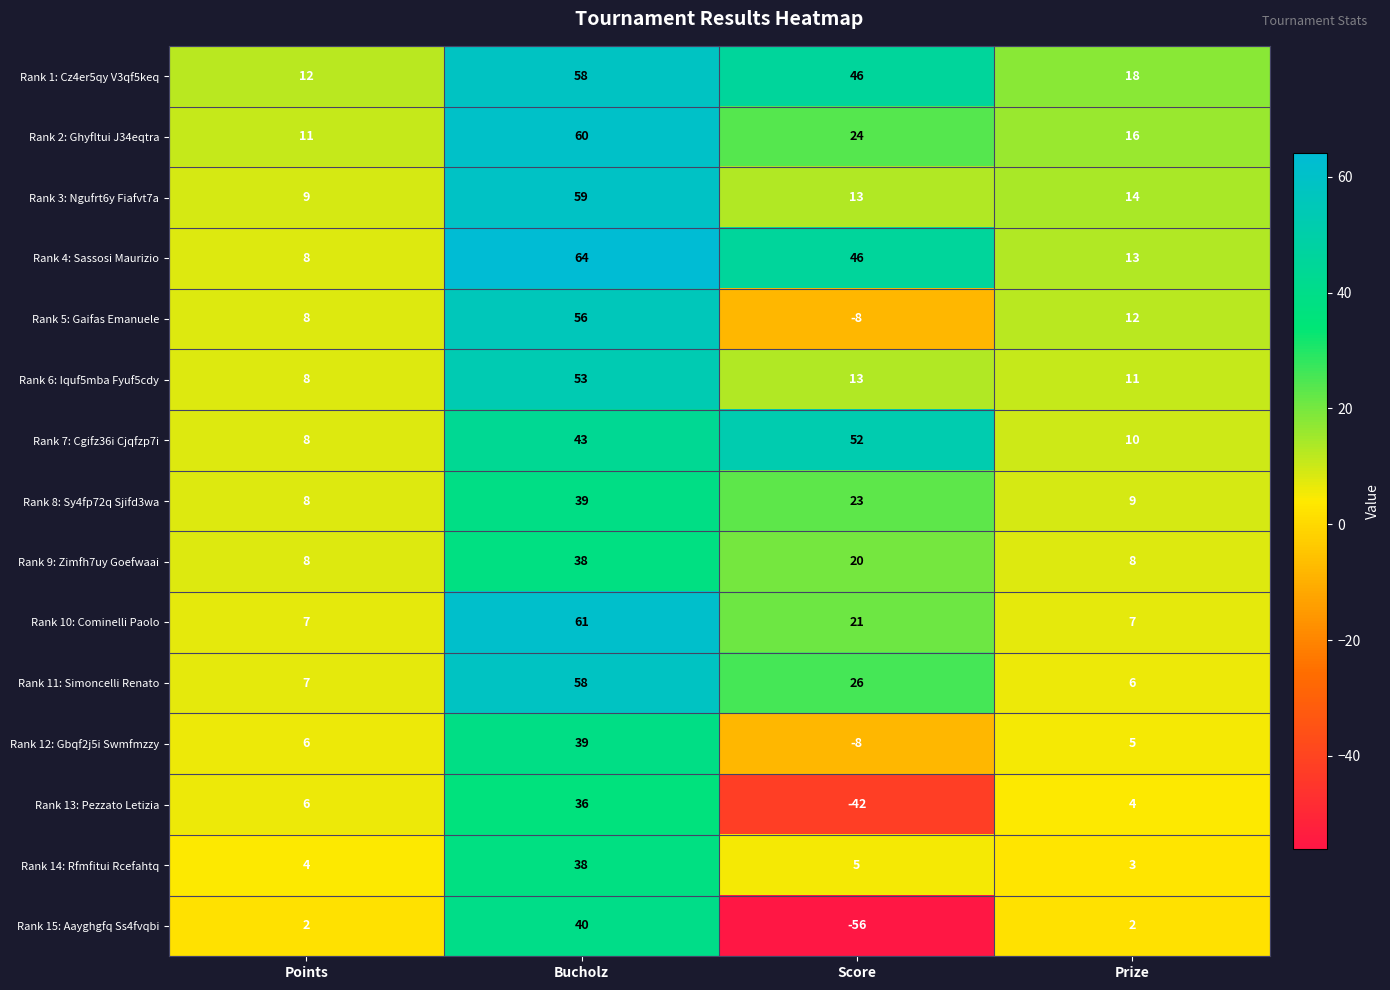

List the labels in order of Rank 5: Gaifas Emanuele value, largest first.

Bucholz, Prize, Points, Score